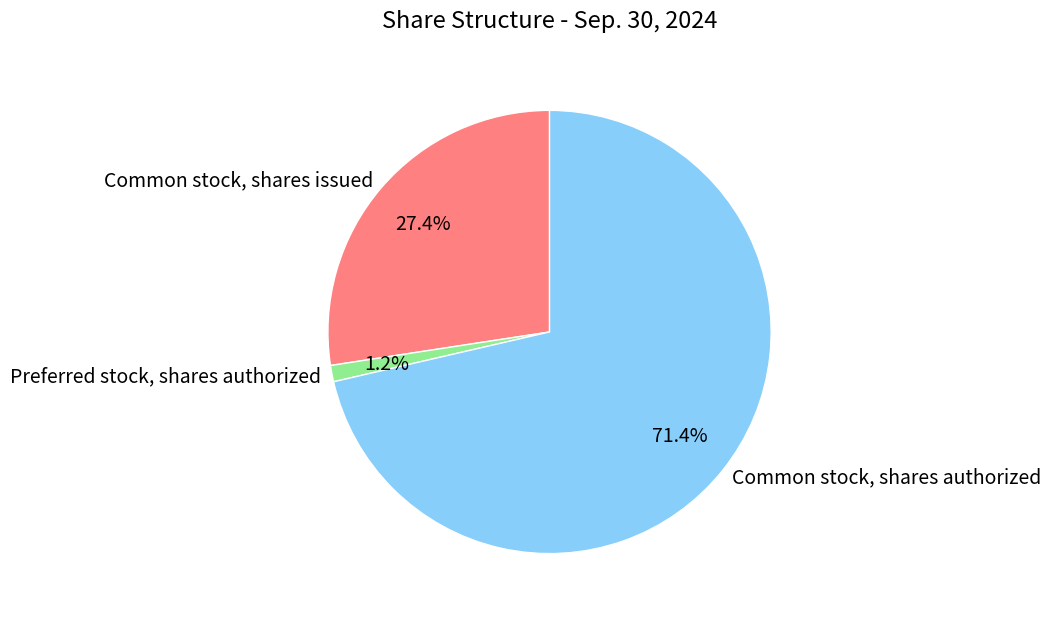

Is it true that Preferred stock, shares authorized is 1% of the pie?

True